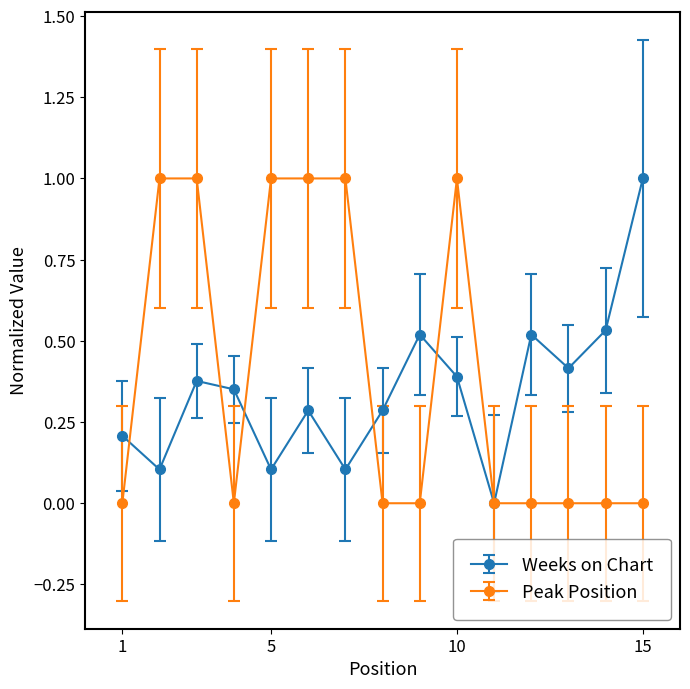

How many interior local valleys does the Weeks on Chart series have?

5